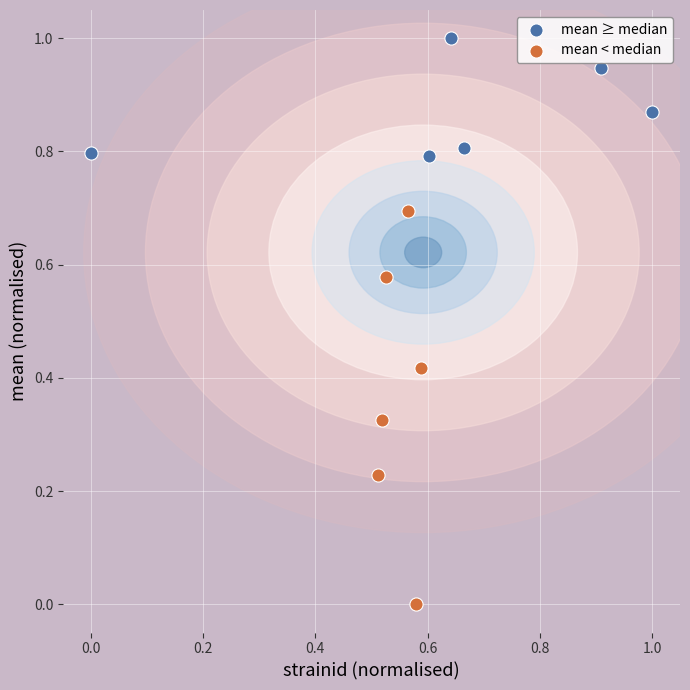

Which series contains the lowest Y value?

mean < median